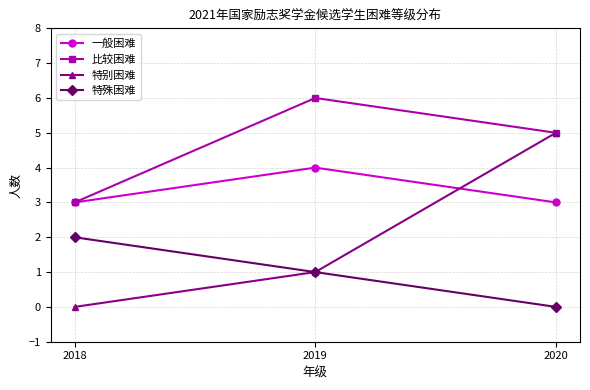

Reading left to right, what are all the values shown in this chart?

一般困难: 3	4	3
比较困难: 3	6	5
特别困难: 0	1	5
特殊困难: 2	1	0